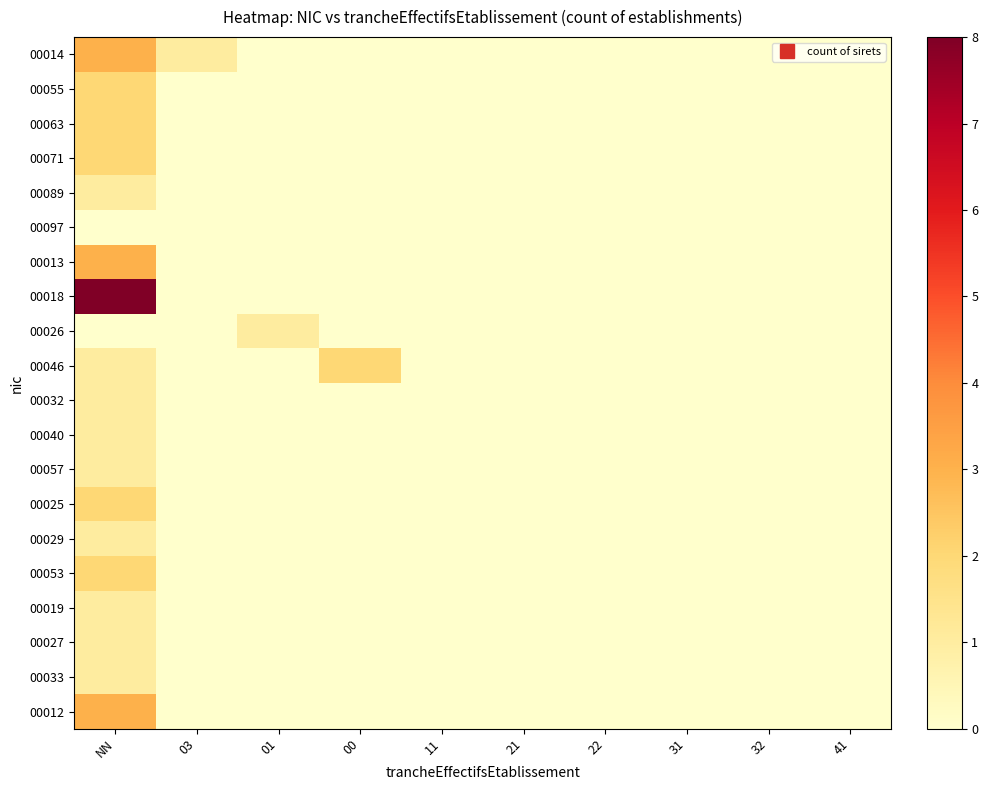

Count the number of data series in this chart.

20